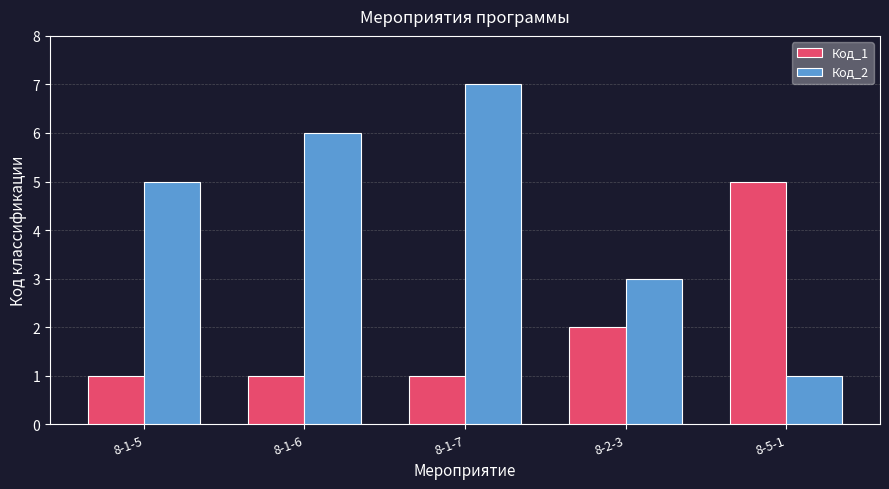

Which category has the highest value across all series?

8-1-7